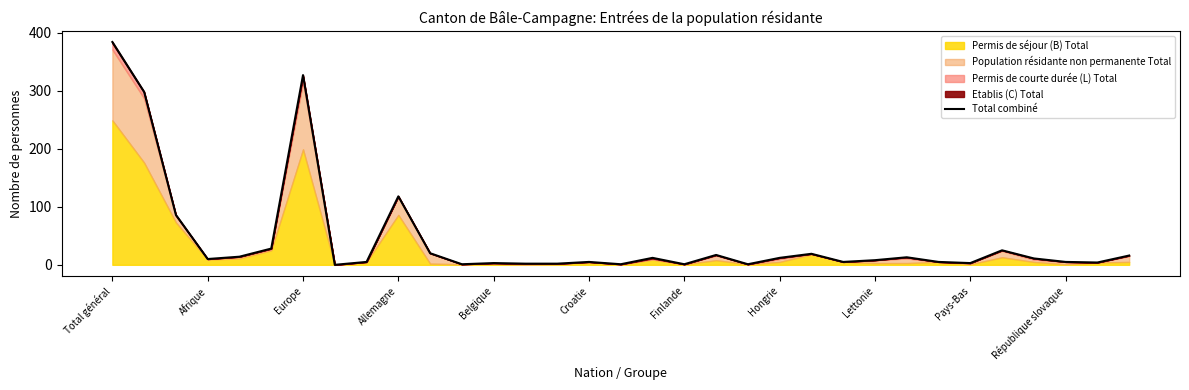

Where does the data first go above 10?

Total général